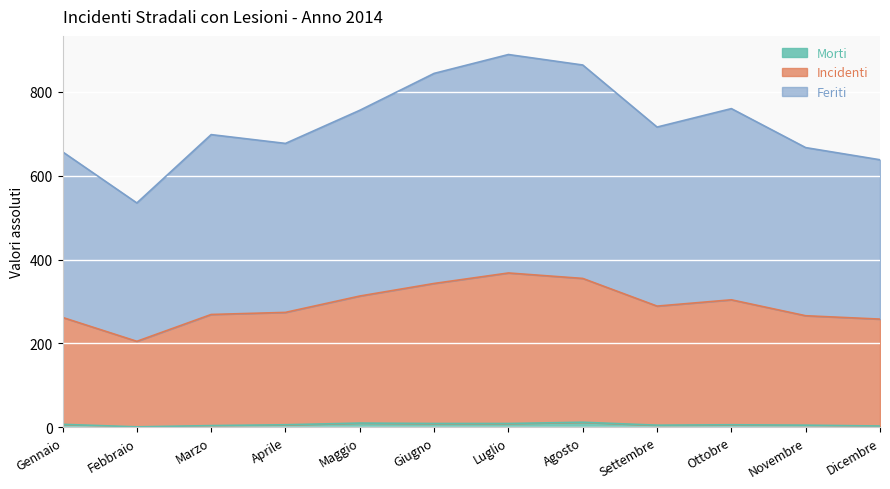

Rank the series by their average value, from highest to lowest.

Feriti, Incidenti, Morti